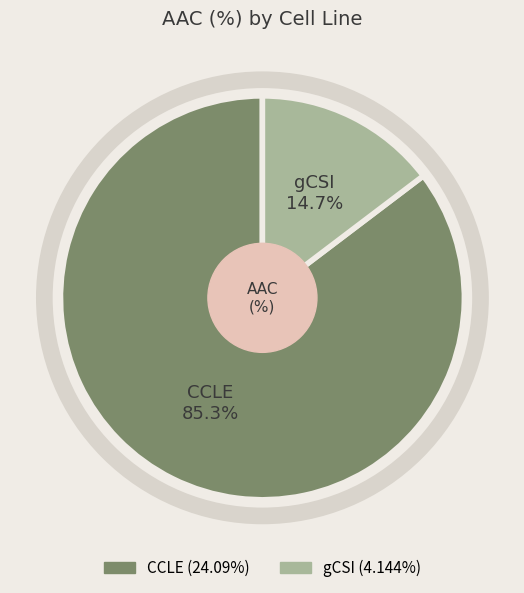

What is the total percentage of CCLE and gCSI?

100.0%